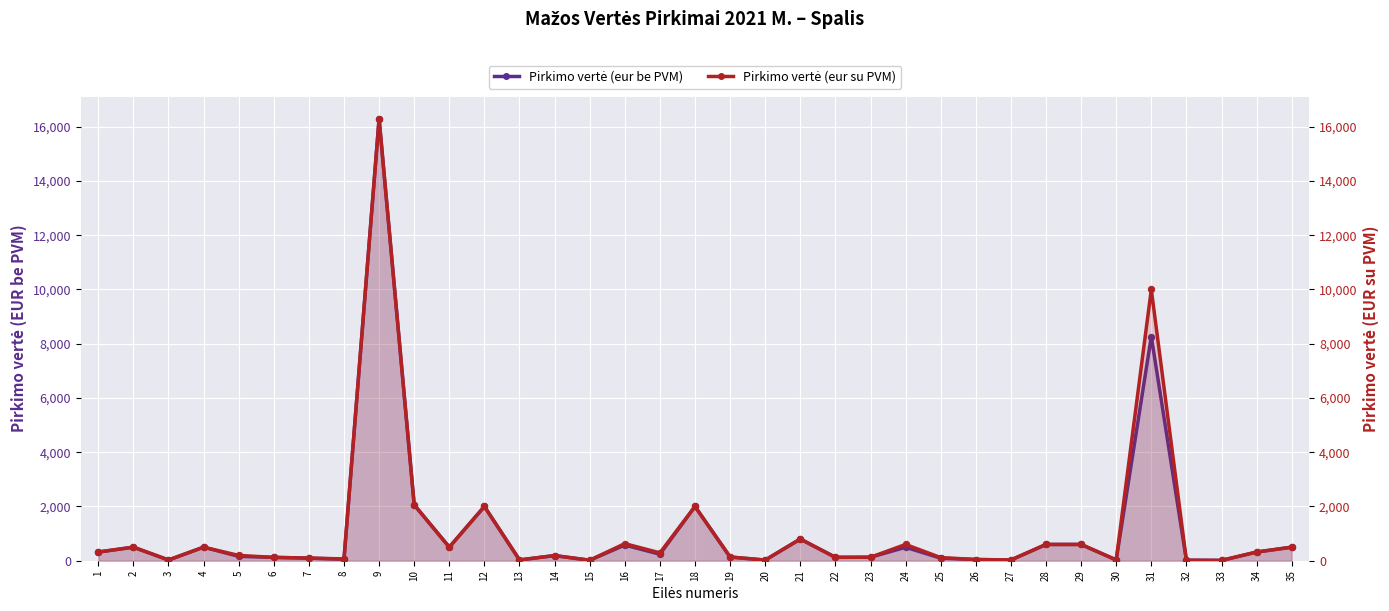

What are all the series names shown in the legend?

Pirkimo vertė (eur be PVM), Pirkimo vertė (eur su PVM)